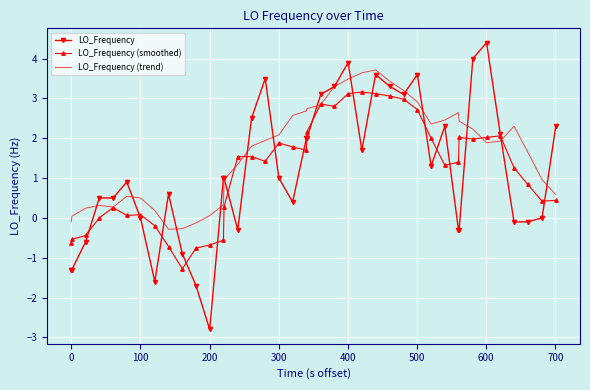

Which series has the widest spread of values?

LO_Frequency